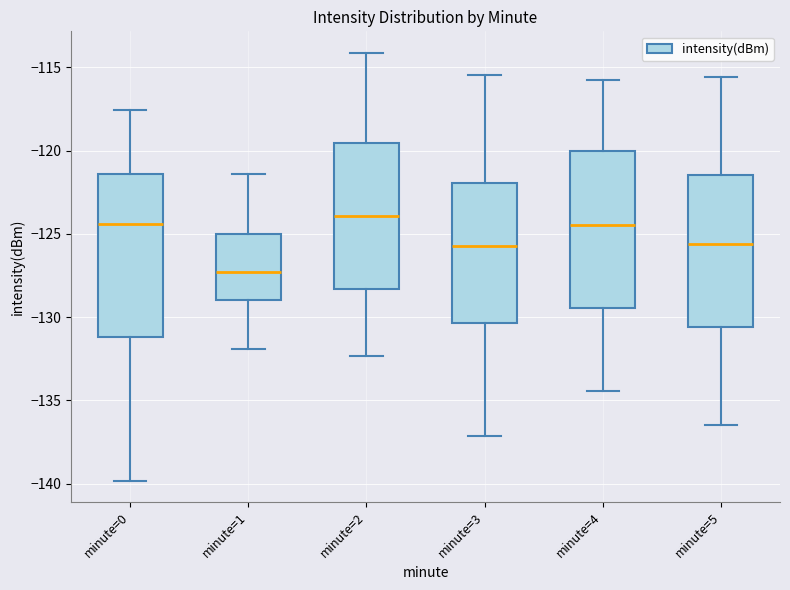

Reading left to right, read every box against the y-axis: the position of its median line, the range the box covers, and the ends of its whiskers. The values are not printed on the chart, so give them approximately, as read against the axis.

minute=0: median -124.5, box -131.0 to -121.5, whiskers -140.0 to -117.5
minute=1: median -127.5, box -129.0 to -125.0, whiskers -132.0 to -121.5
minute=2: median -124.0, box -128.5 to -119.5, whiskers -132.5 to -114.0
minute=3: median -125.5, box -130.5 to -122.0, whiskers -137.0 to -115.5
minute=4: median -124.5, box -129.5 to -120.0, whiskers -134.5 to -116.0
minute=5: median -125.5, box -130.5 to -121.5, whiskers -136.5 to -115.5